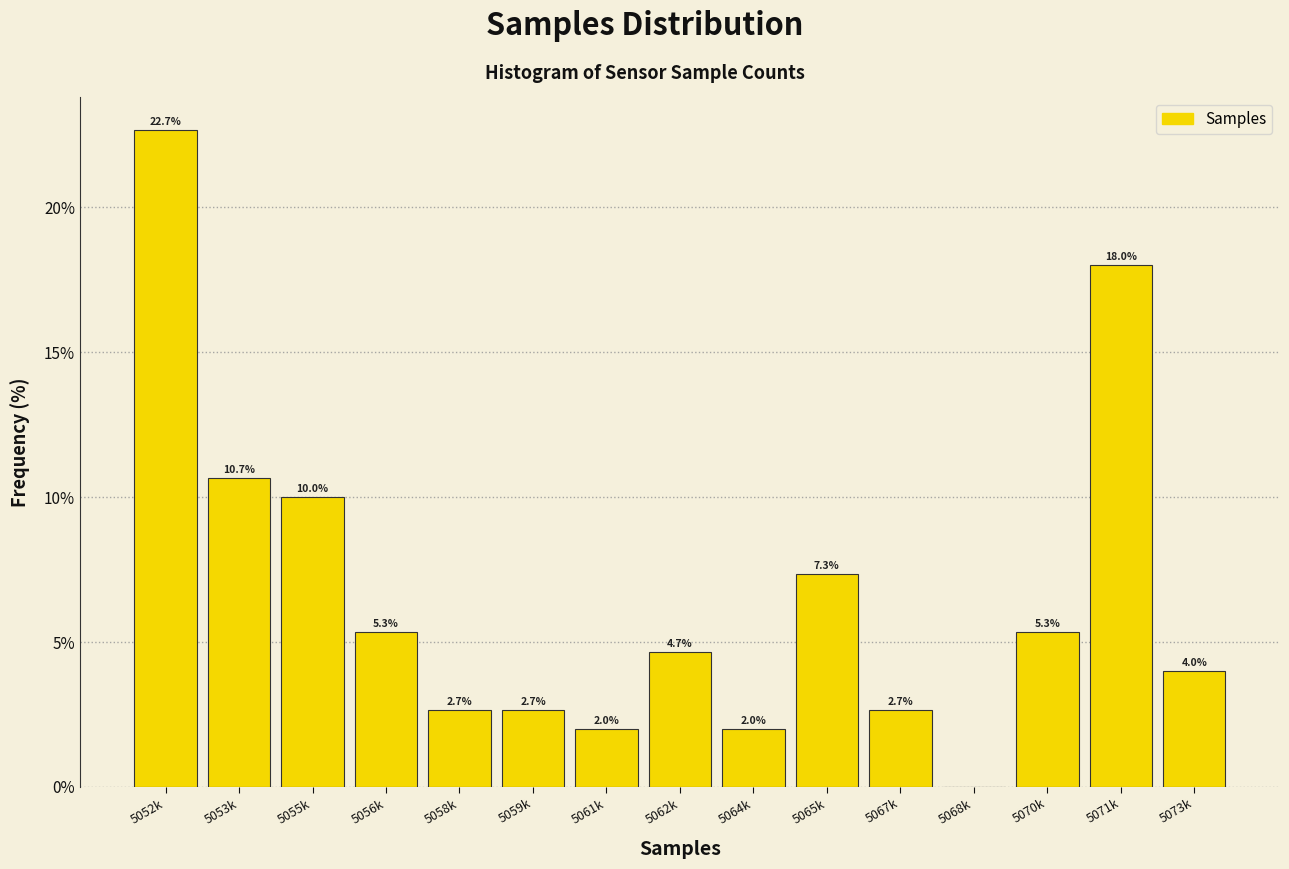

Reading right to left, what are all the values shown in this chart?

5073k=4.0	5071k=18.0	5070k=5.3	5068k=0.0	5067k=2.7	5065k=7.3	5064k=2.0	5062k=4.7	5061k=2.0	5059k=2.7	5058k=2.7	5056k=5.3	5055k=10.0	5053k=10.7	5052k=22.7